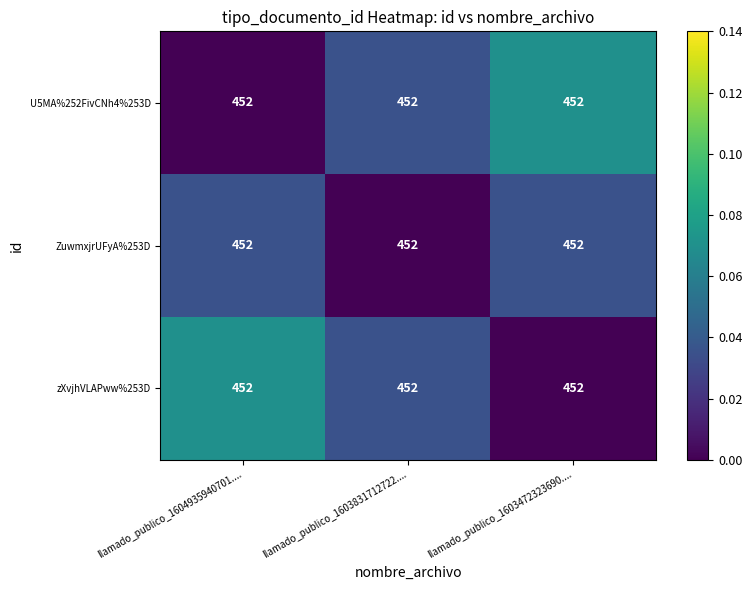

How many values in the zXvjhVLAPww%253D series exceed 0?

2